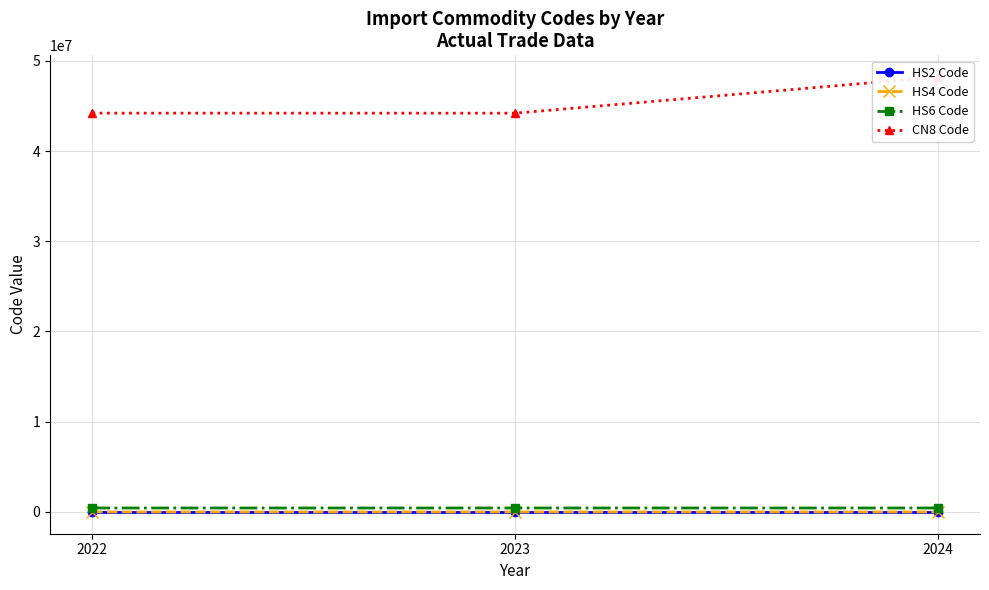

What is the lowest value of the CN8 Code series?

44191900